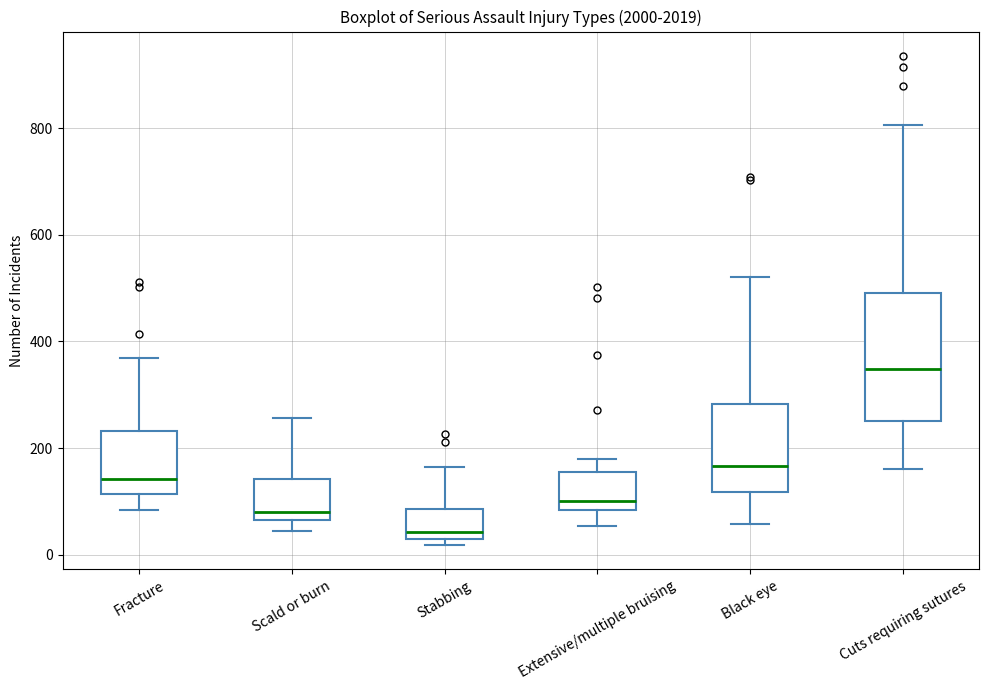

Which box is the tallest, from its lower edge to its upper edge?

Cuts requiring sutures